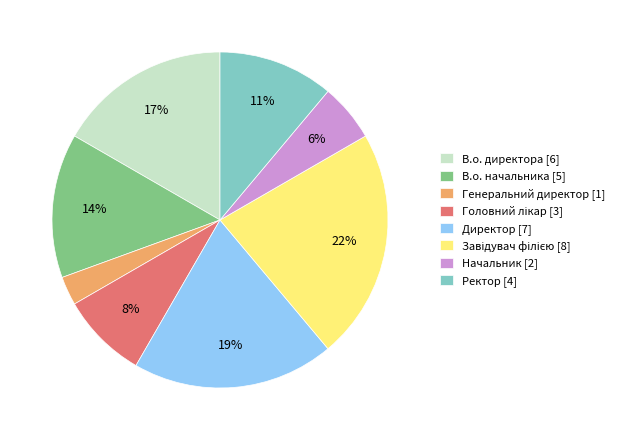

To the nearest percent, what is the combined percentage of В.о. директора [6] and Директор [7]?

36%